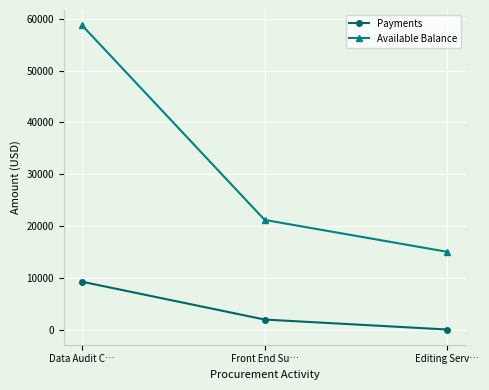

Which series has the widest spread of values?

Available Balance